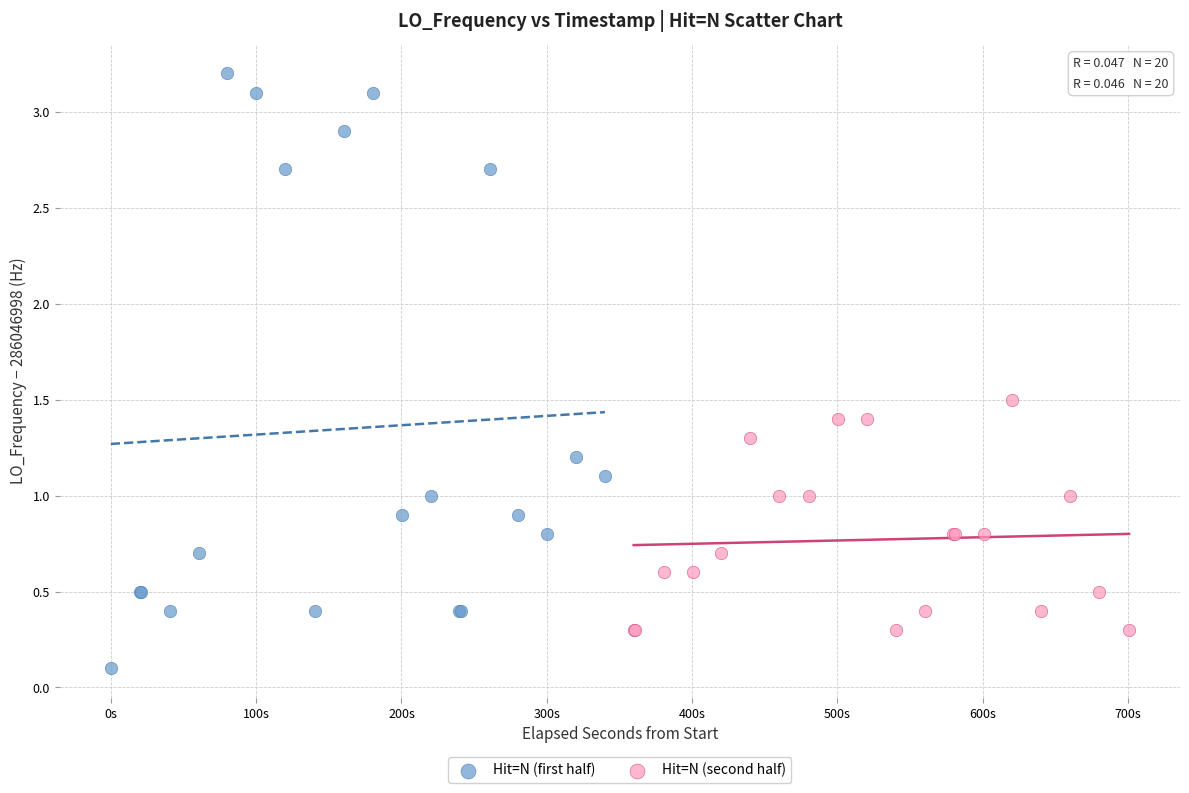

Which series has the largest Y range (max minus min)?

Hit=N (first half)